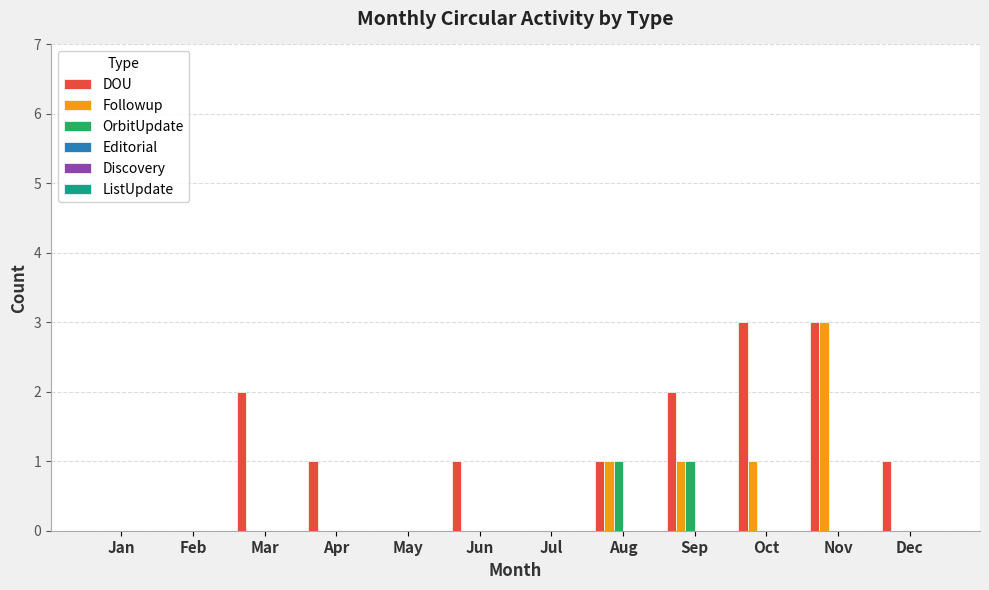

At which category is the sum across all series the highest?

Nov